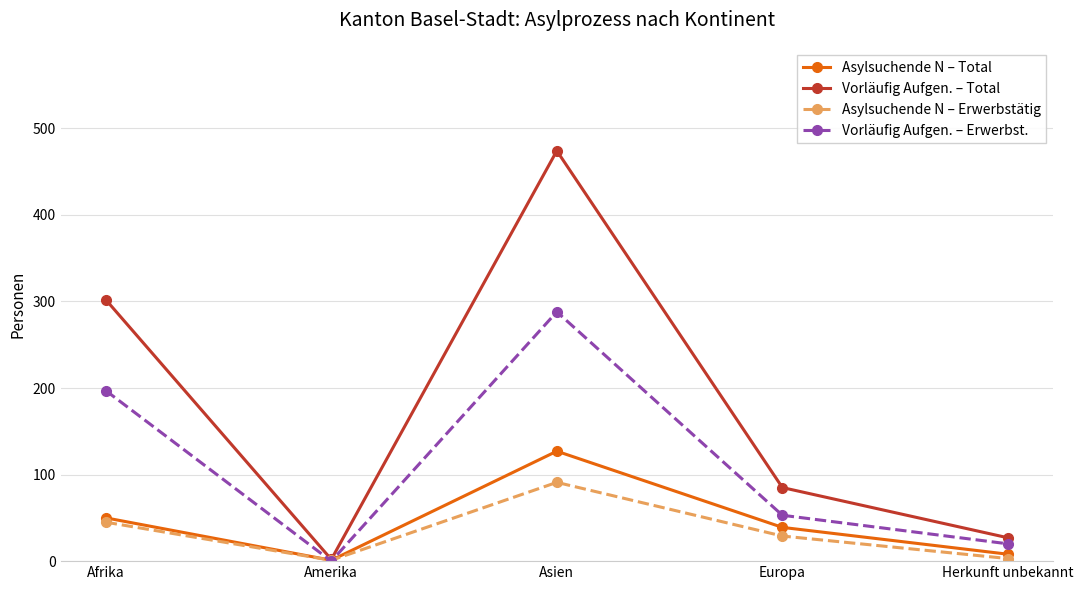

Is the value of Asylsuchende N – Total at Europa greater than the value of Vorläufig Aufgen. – Erwerbst. at Afrika?

No